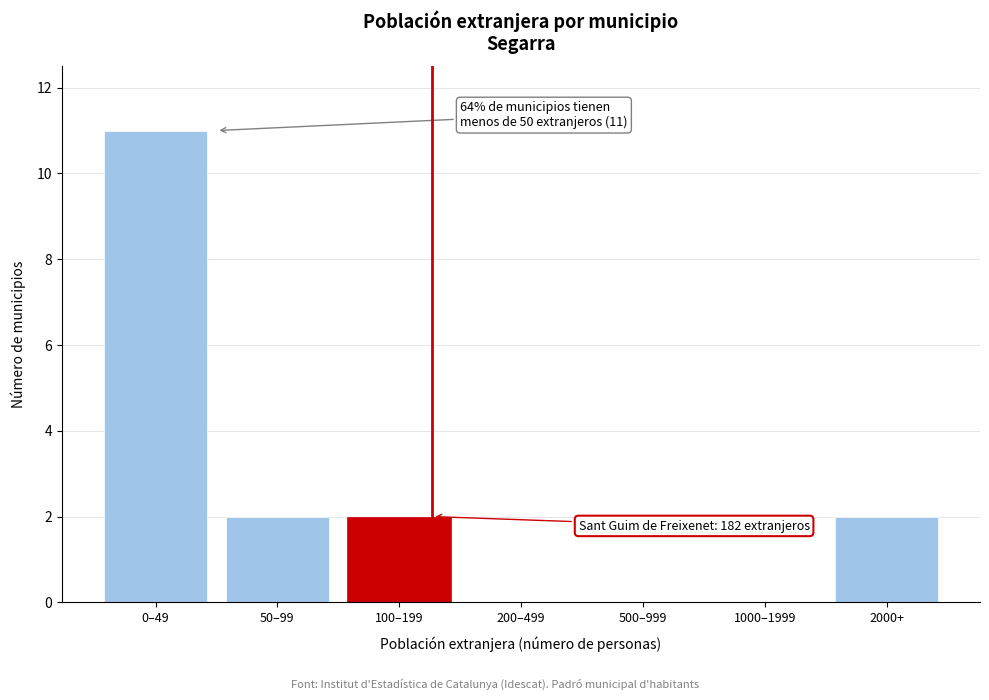

Reading left to right, transcribe all the data shown in this chart.

0–49=11	50–99=2	100–199=2	200–499=0	500–999=0	1000–1999=0	2000+=2